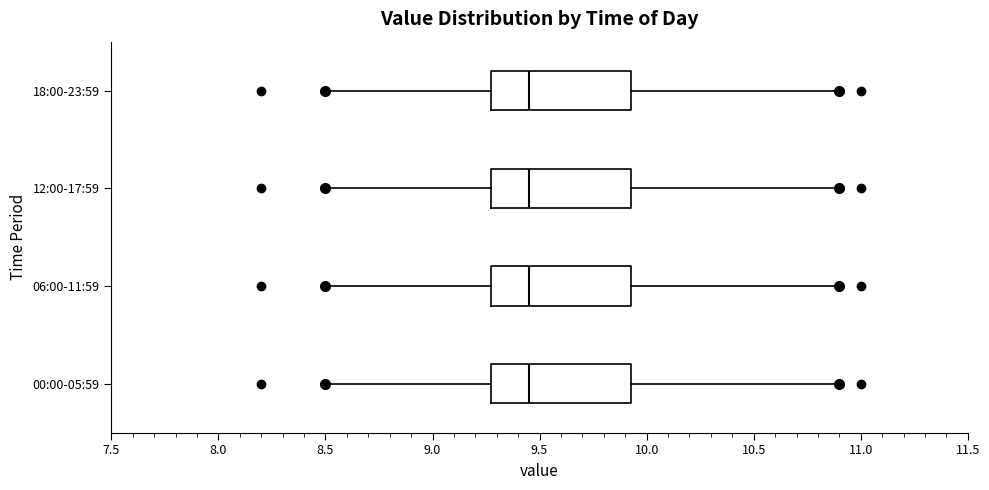

Where does the left whisker of the box for 06:00-11:59 end on the x-axis? The values are not printed on the chart, so give them approximately, as read against the axis.

8.50